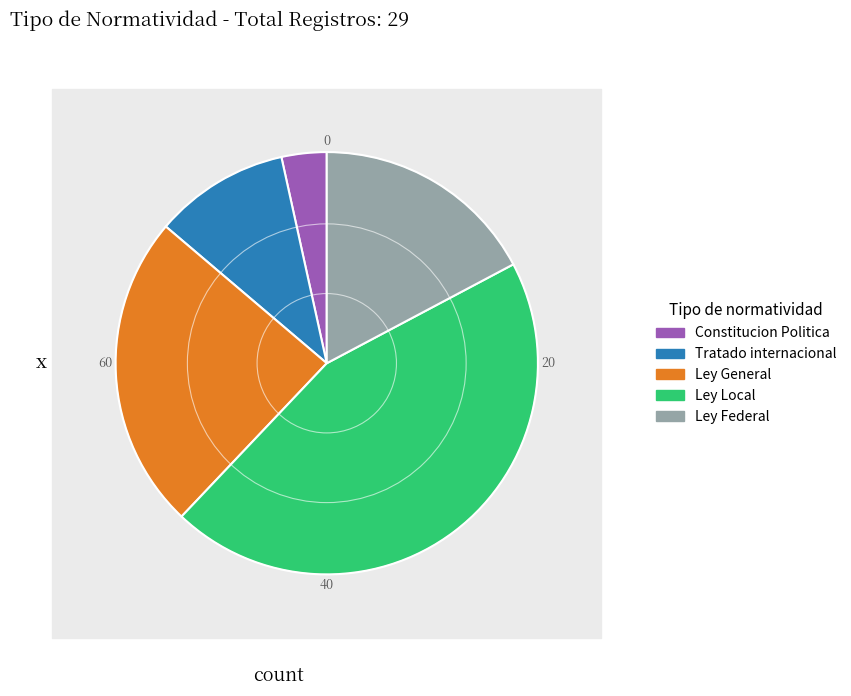

To the nearest percent, what percentage of the pie is Tratado internacional?

10%